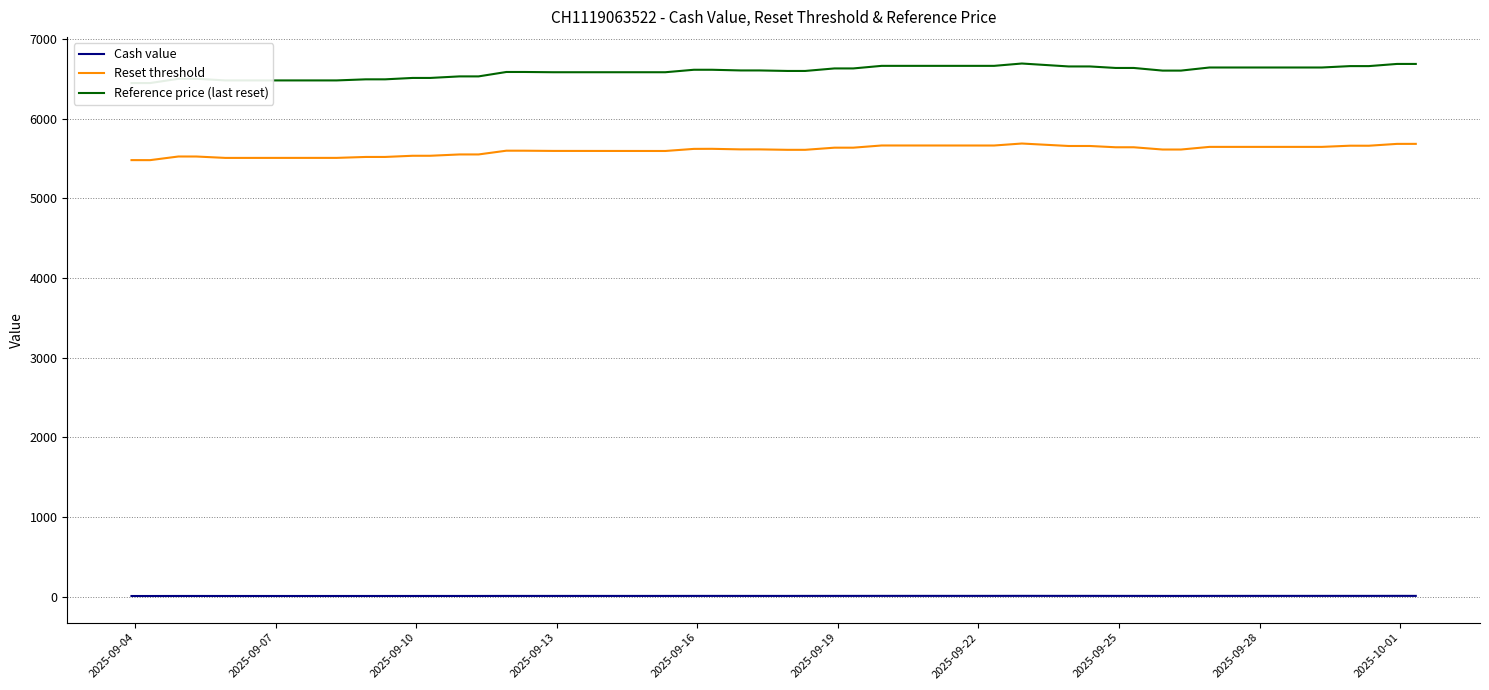

How many interior local peaks does the Cash value series have?

8